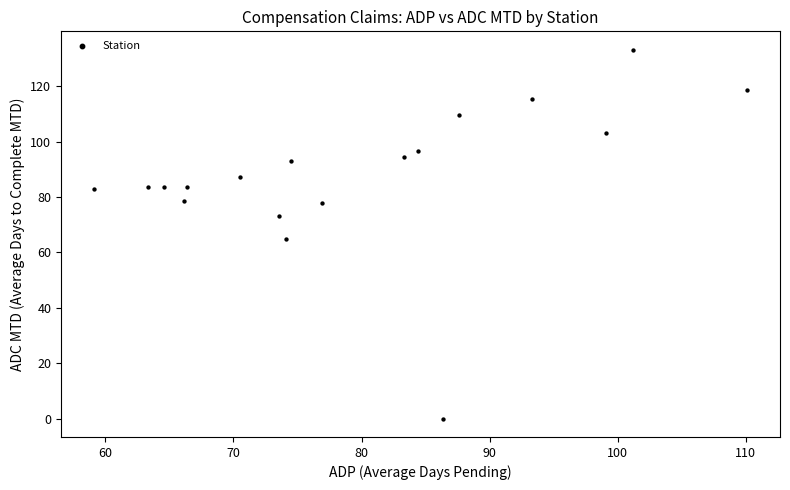

What is the range of Y values (max minus min)?

133.2